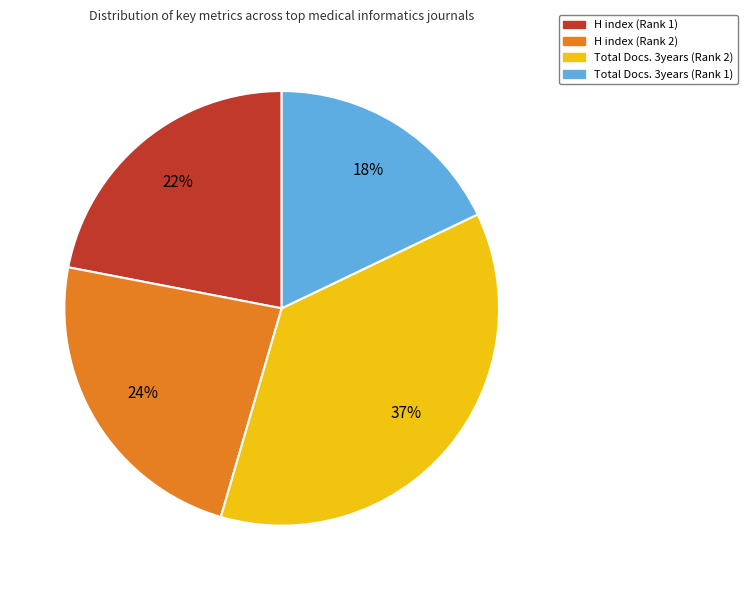

To the nearest percent, what is the average slice percentage?

25%